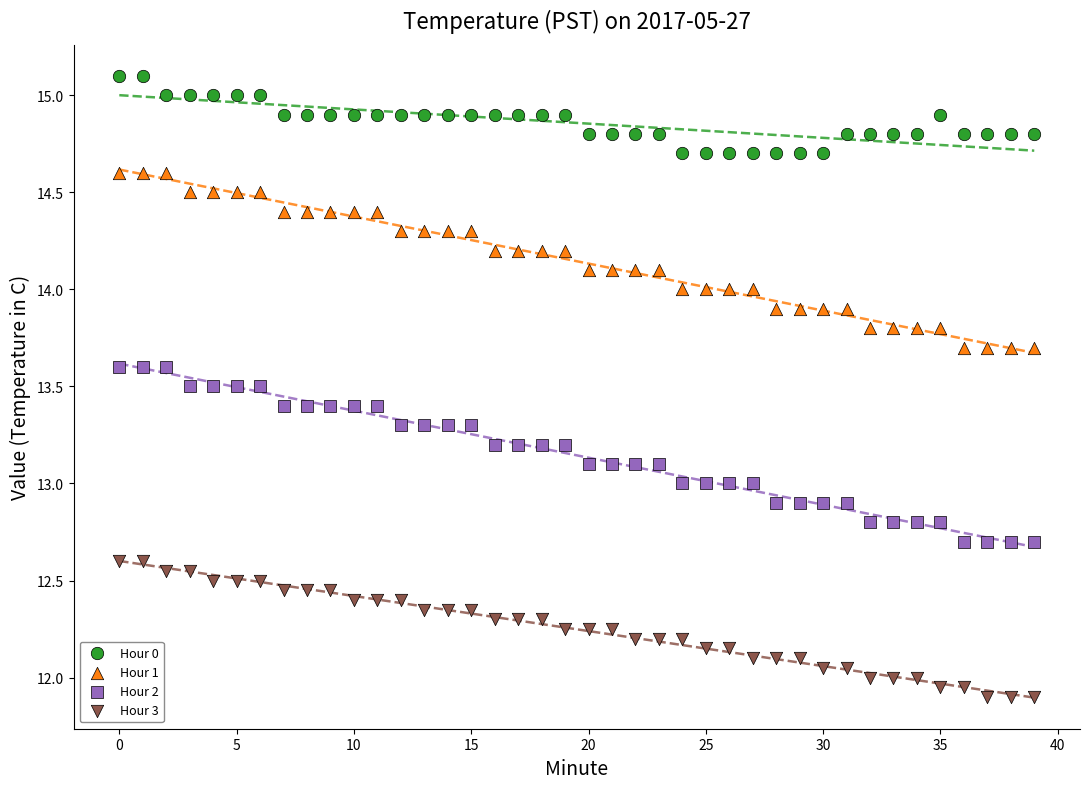

Which series contains the lowest Y value?

Hour 3